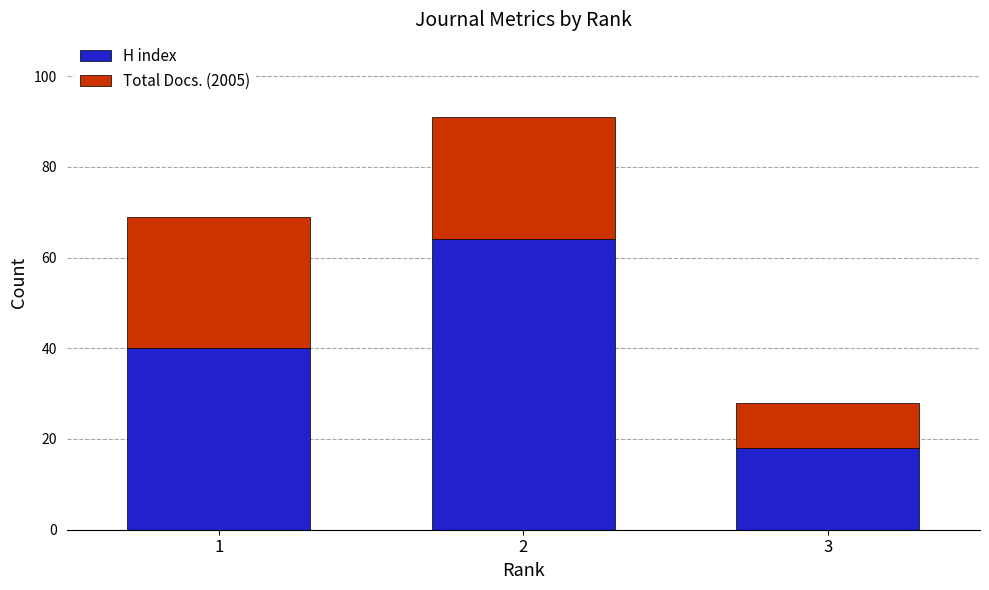

What is the total value across all series at 1?

69